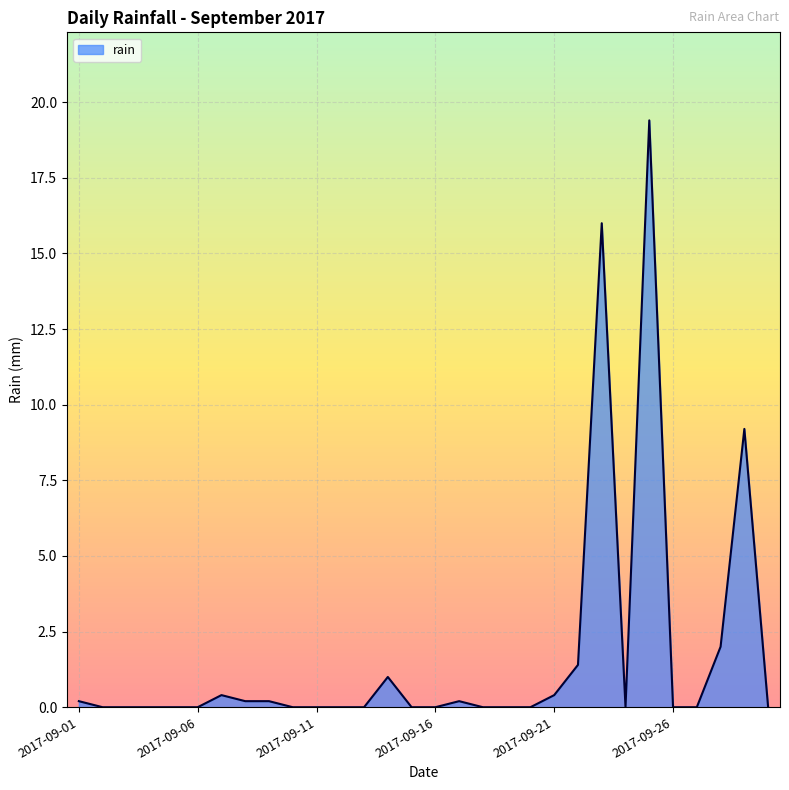

What is the greatest value displayed?

19.4